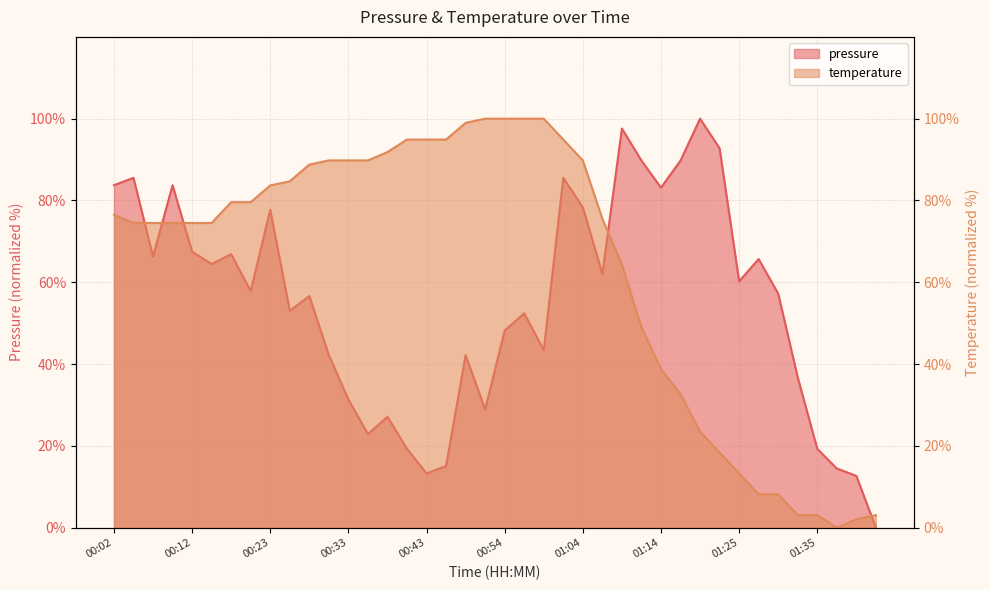

Is the value of temperature at 01:25 greater than the value of pressure at 01:17?

No